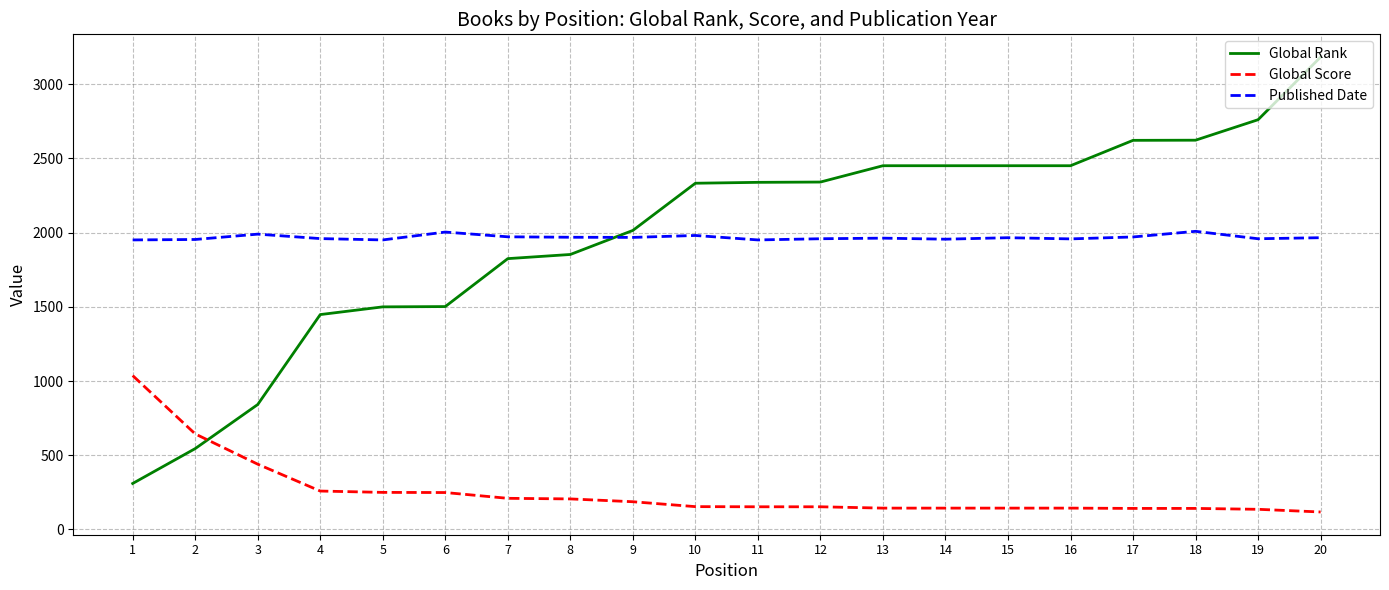

How many values in the Global Rank series are below 2339?

10